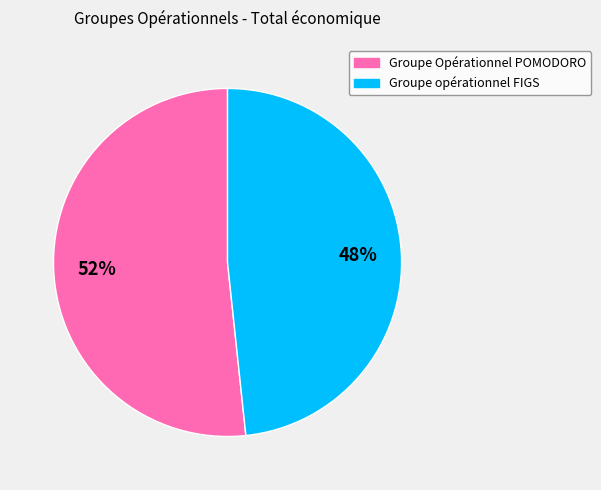

What percentage is the Groupe opérationnel FIGS slice, to the nearest percent?

48%